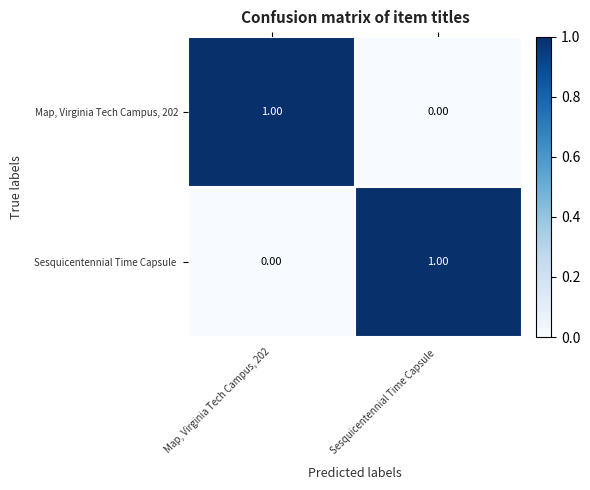

How many categories are shown in the chart?

2